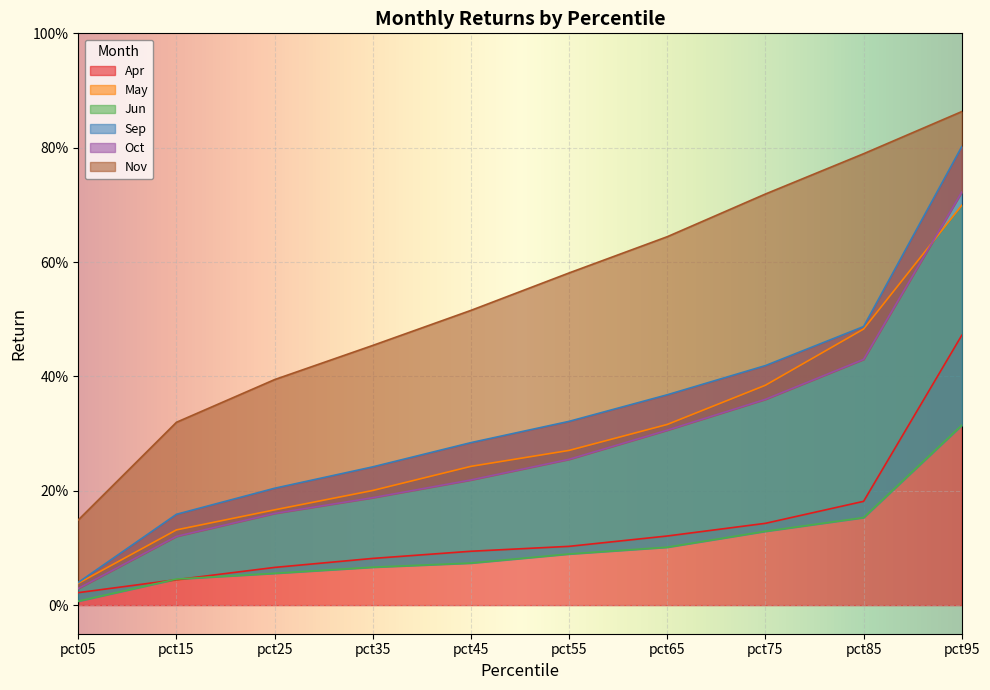

Reading left to right, extract all data points from this chart.

Apr: 0.0	0.0	0.1	0.1	0.1	0.1	0.1	0.1	0.2	0.5
May: 0.0	0.1	0.2	0.2	0.2	0.3	0.3	0.4	0.5	0.7
Jun: 0.0	0.0	0.1	0.1	0.1	0.1	0.1	0.1	0.2	0.3
Sep: 0.0	0.2	0.2	0.2	0.3	0.3	0.4	0.4	0.5	0.8
Oct: 0.0	0.1	0.2	0.2	0.2	0.3	0.3	0.4	0.4	0.7
Nov: 0.1	0.3	0.4	0.5	0.5	0.6	0.6	0.7	0.8	0.9